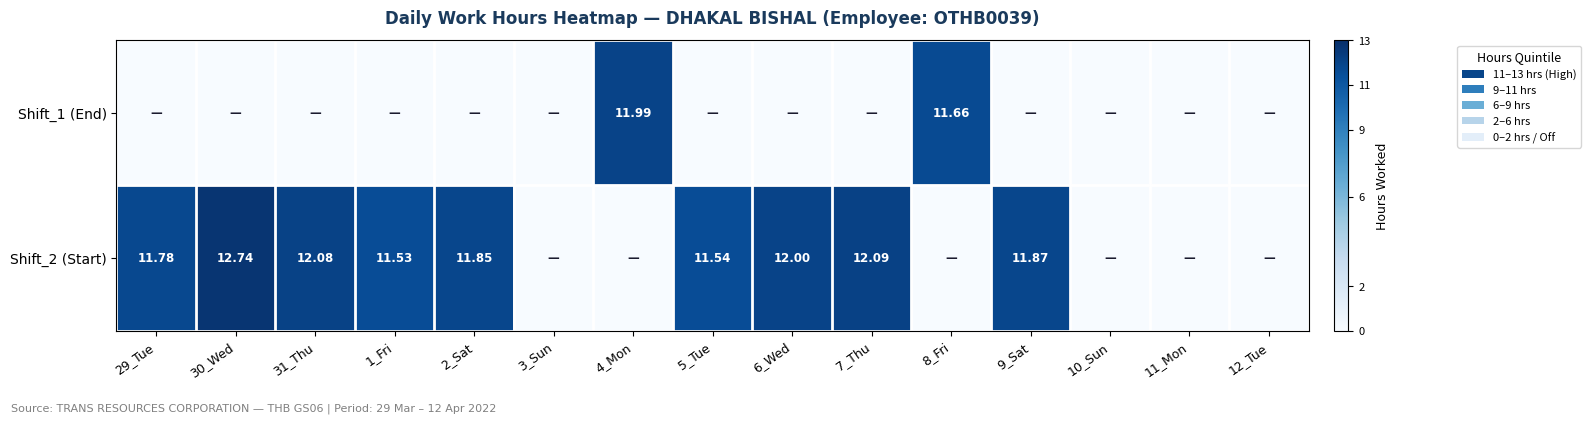

Rank the series at 8_Fri from lowest to highest value.

Shift_2 (Start), Shift_1 (End)